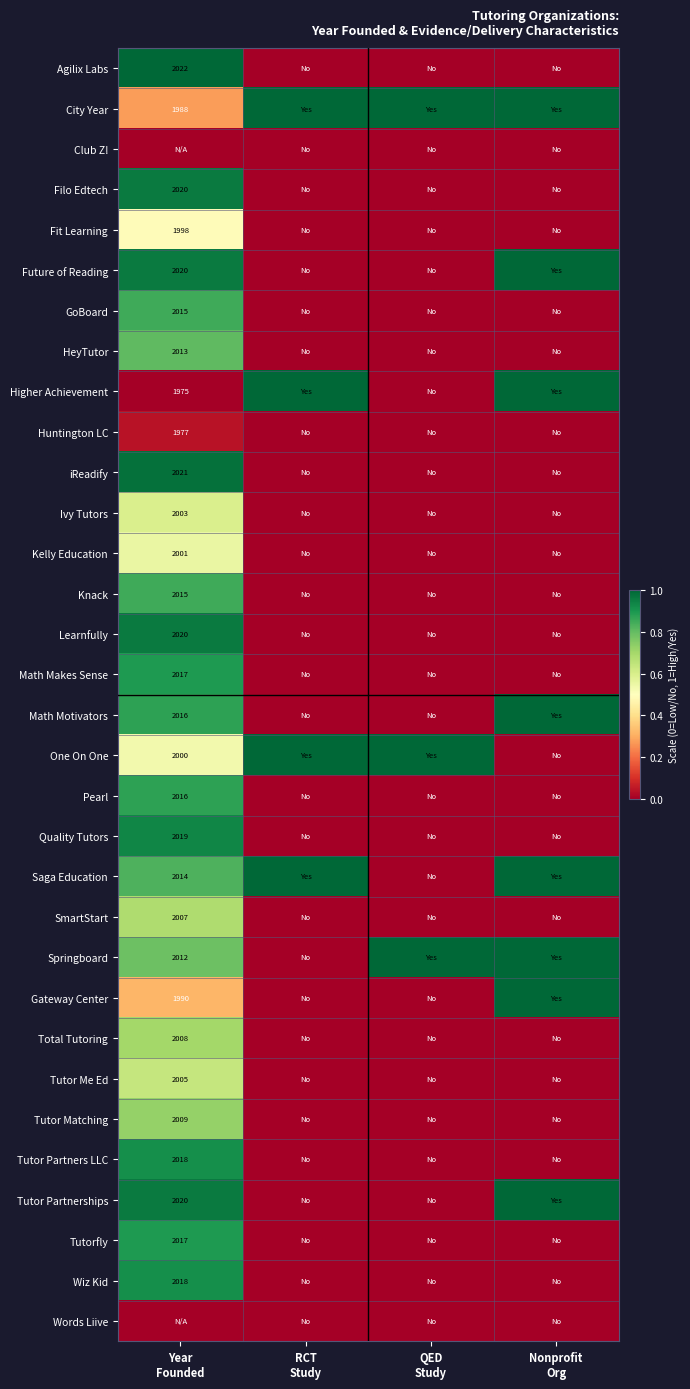

At how many categories does at least one series exceed 0?

4